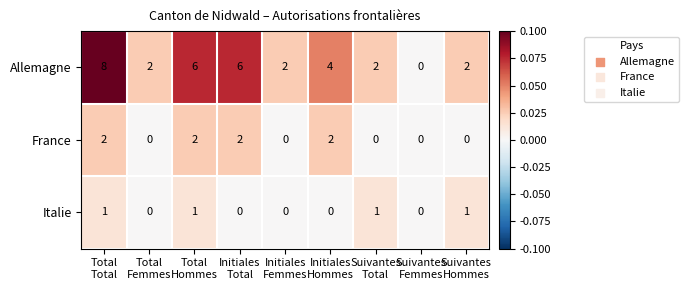

Count the Allemagne values in the range 2 to 6.

7